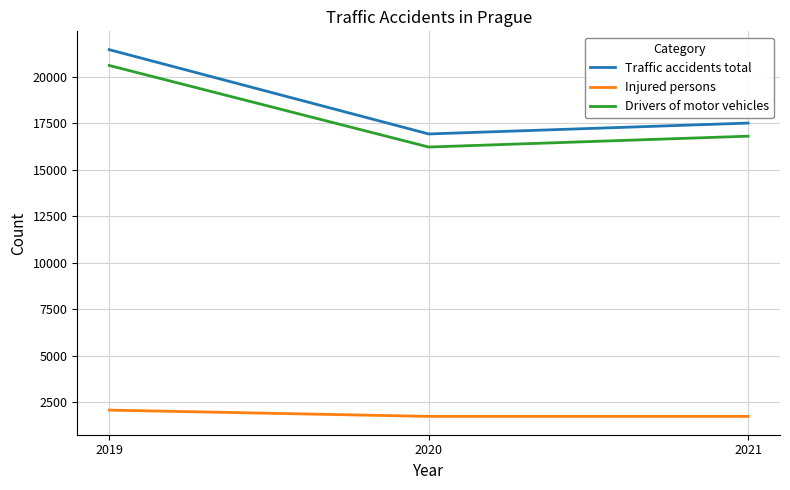

True or false: Drivers of motor vehicles has a value of 20609 at 2019.

True